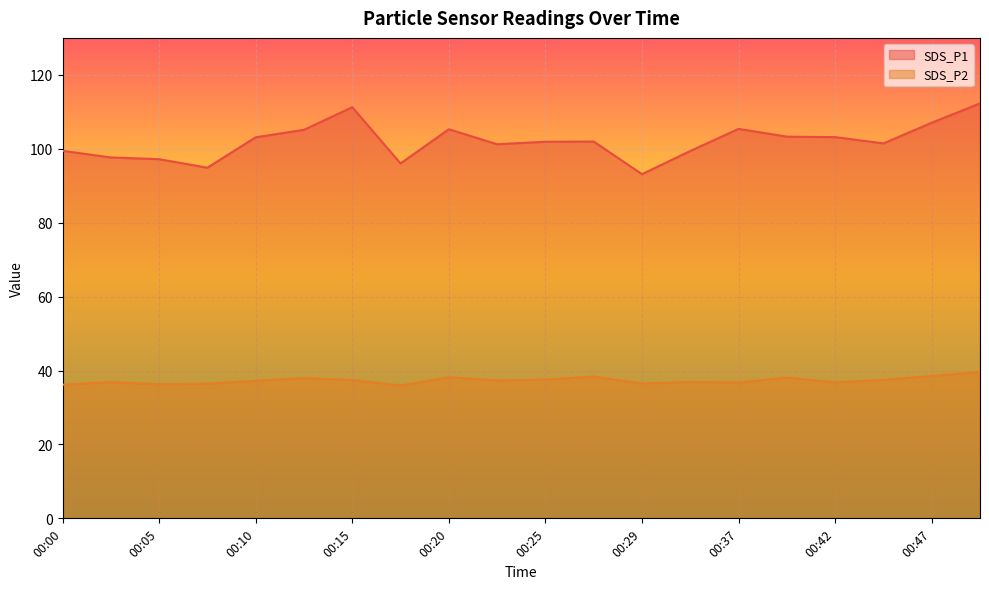

The SDS_P1 series shows 59.1 at 00:03. True or false?

False